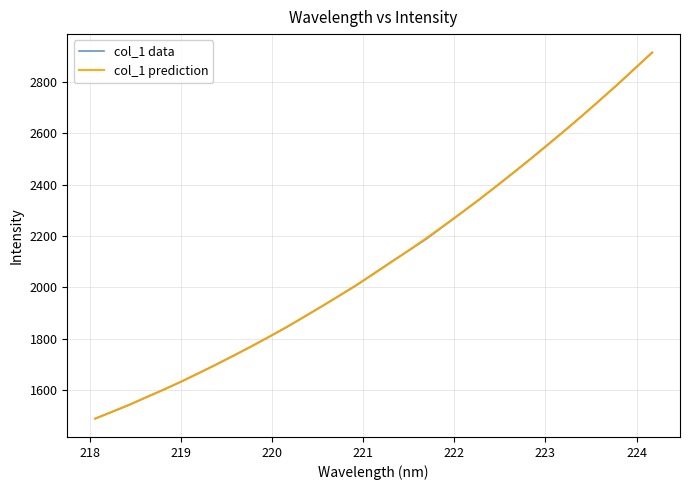

How many lines are shown in the chart?

2